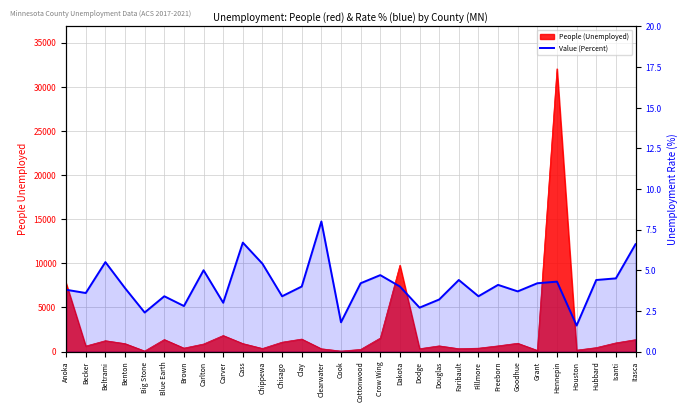

Which label corresponds to the largest value in the chart?

Clearwater